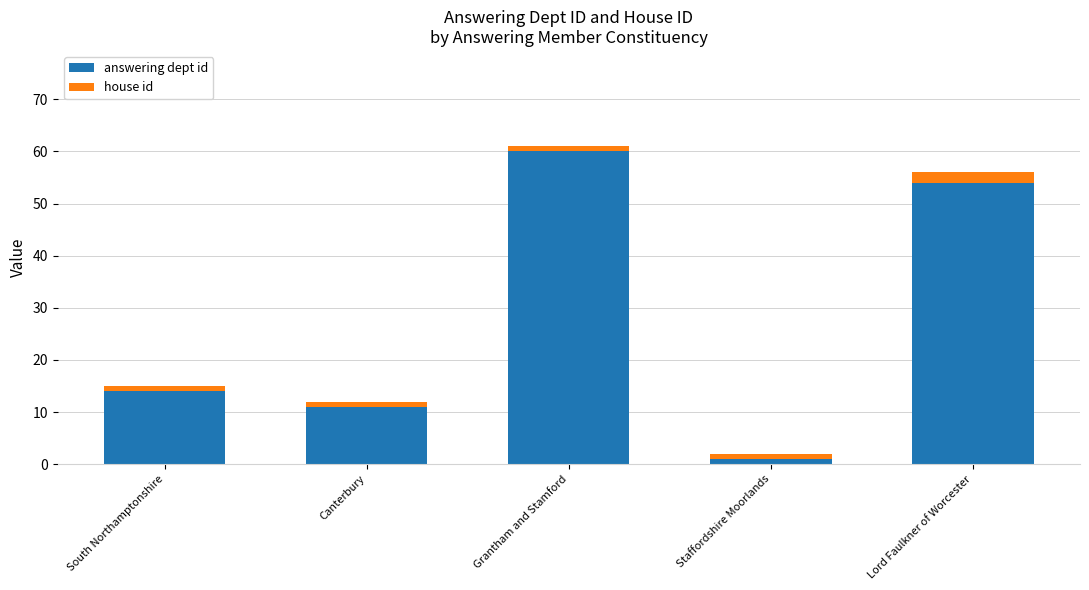

At which label does answering dept id reach its minimum?

Staffordshire Moorlands